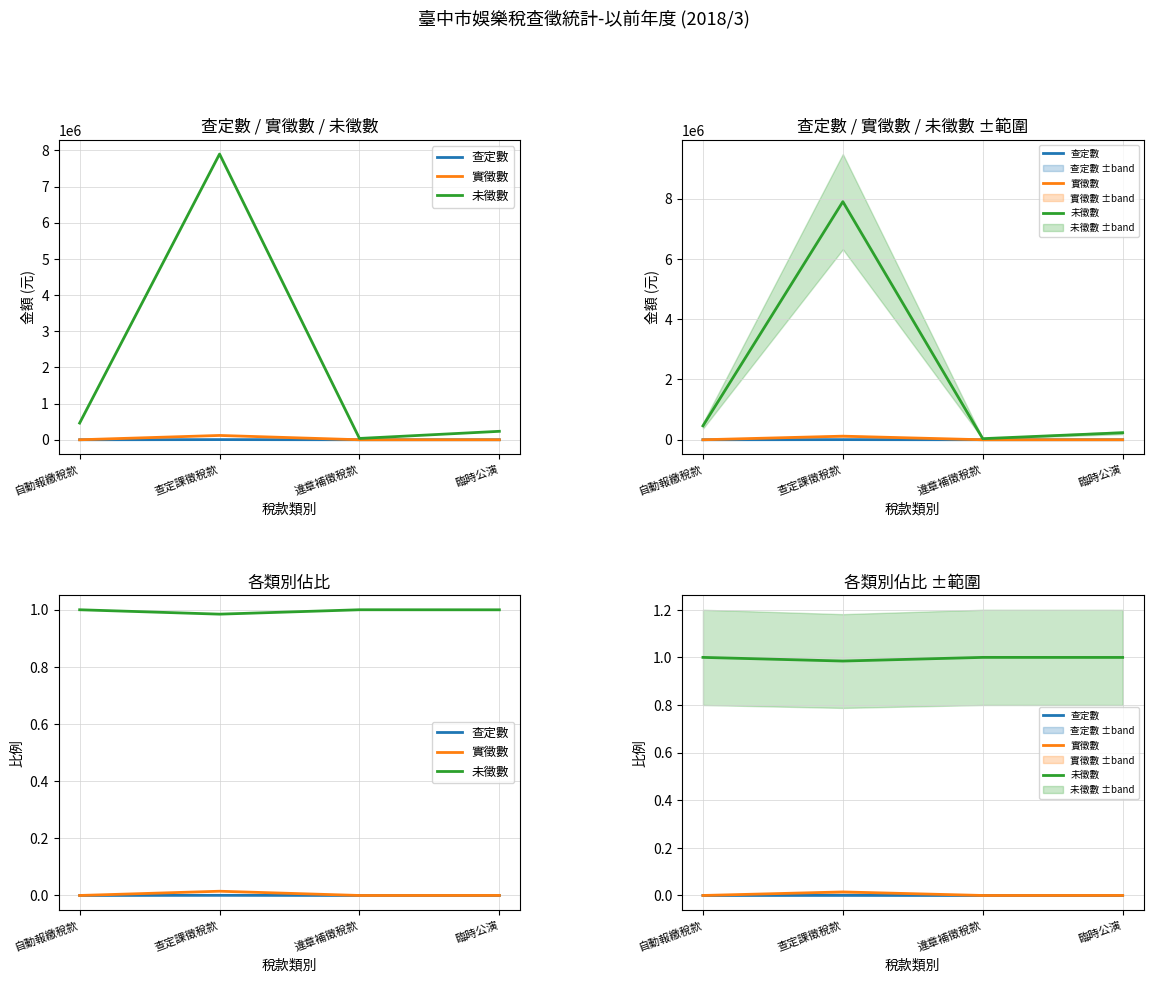

What position from the left is 查定課徵稅款?

2